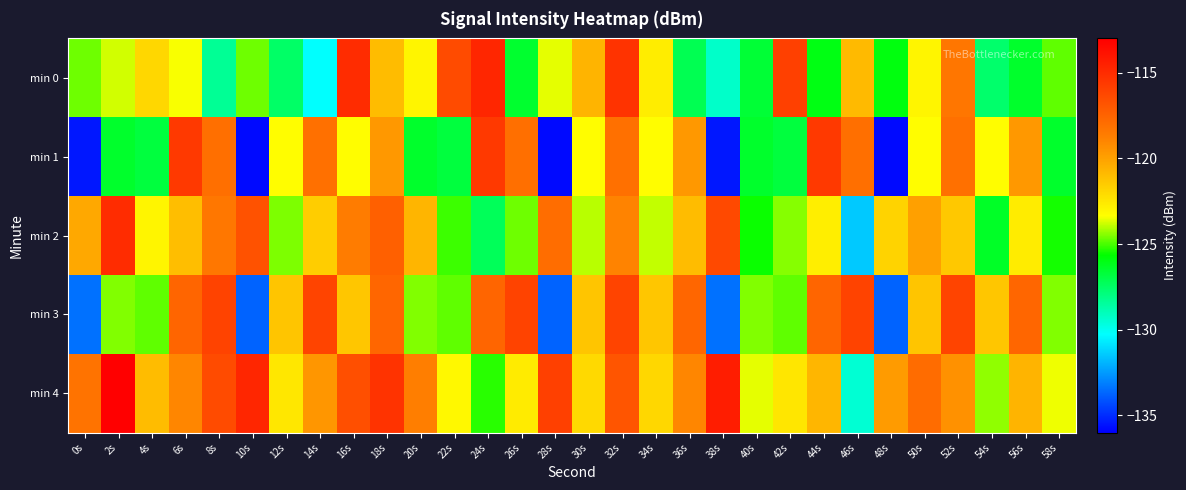

Which series has the widest spread of values?

min 1